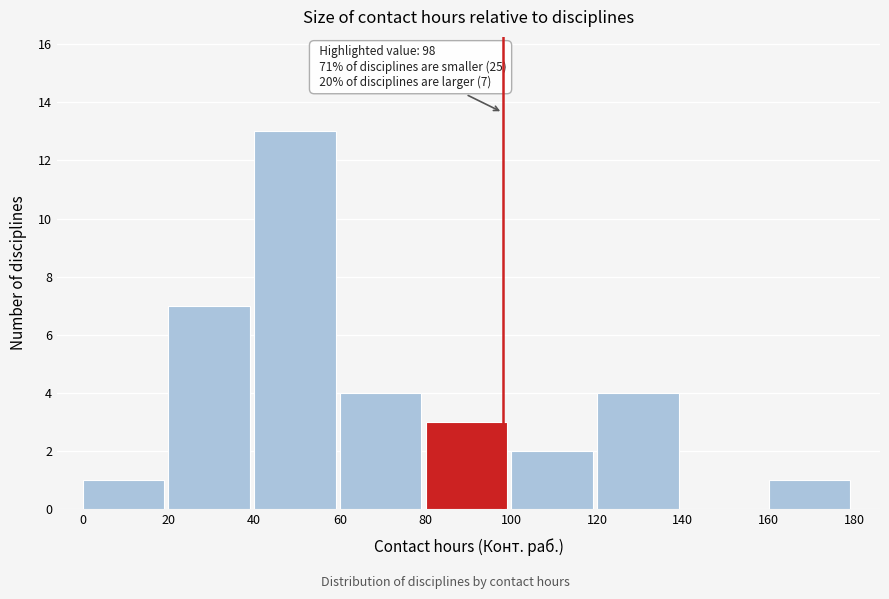

Over which range of the x-axis is the bar tallest?

40 to 60